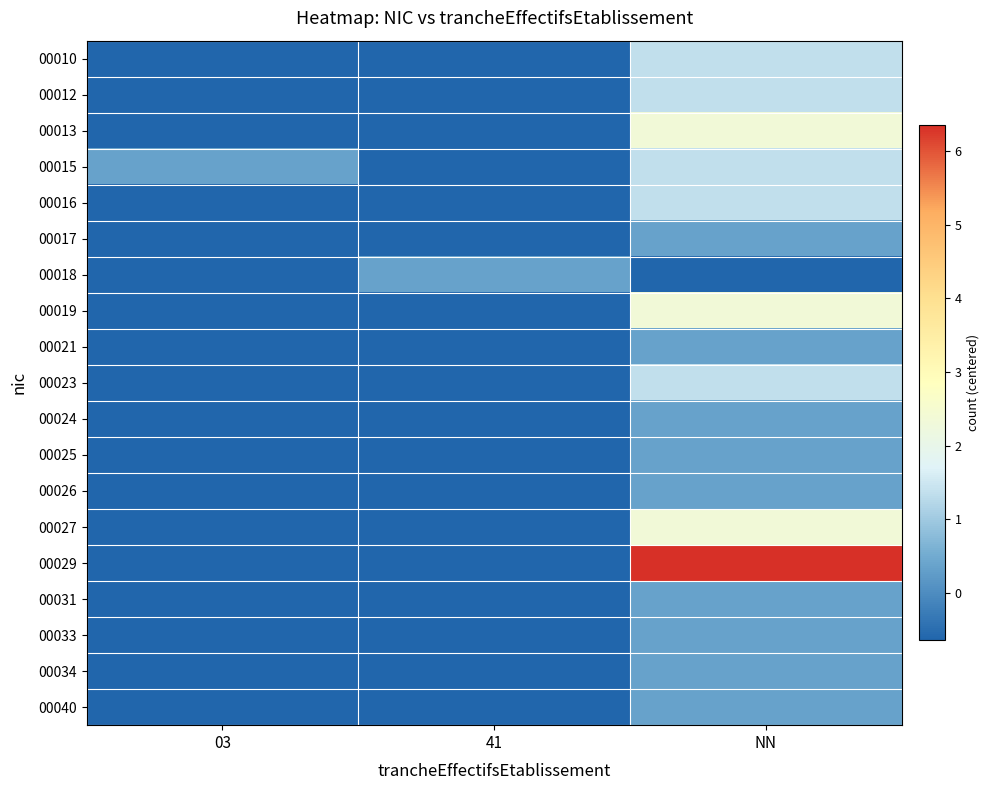

The 00010 series shows -0.6 at 41. True or false?

True